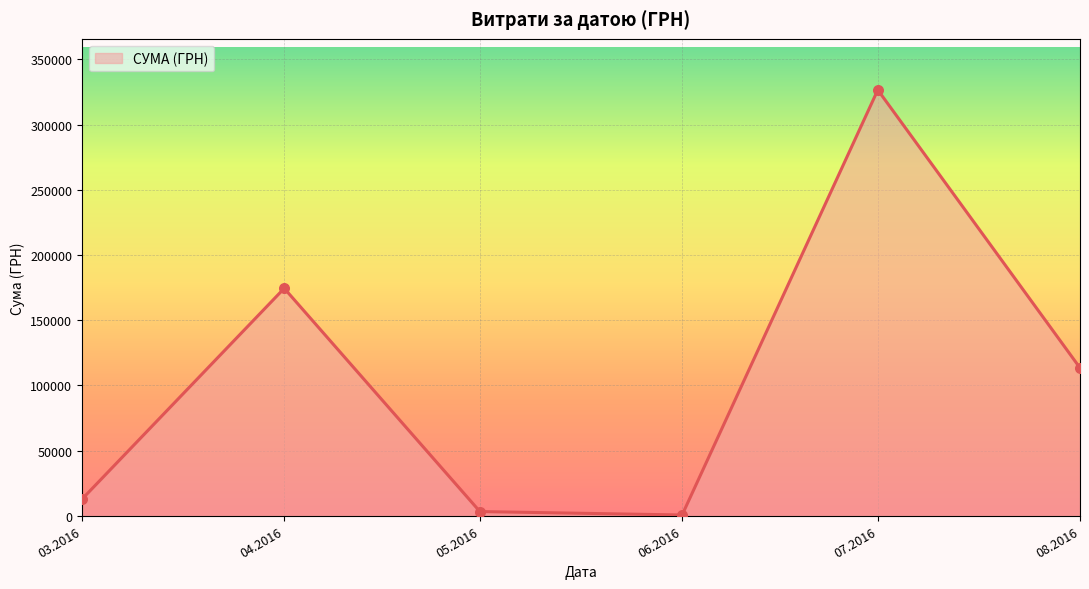

The value at 04.2016 is 174434.8. True or false?

True